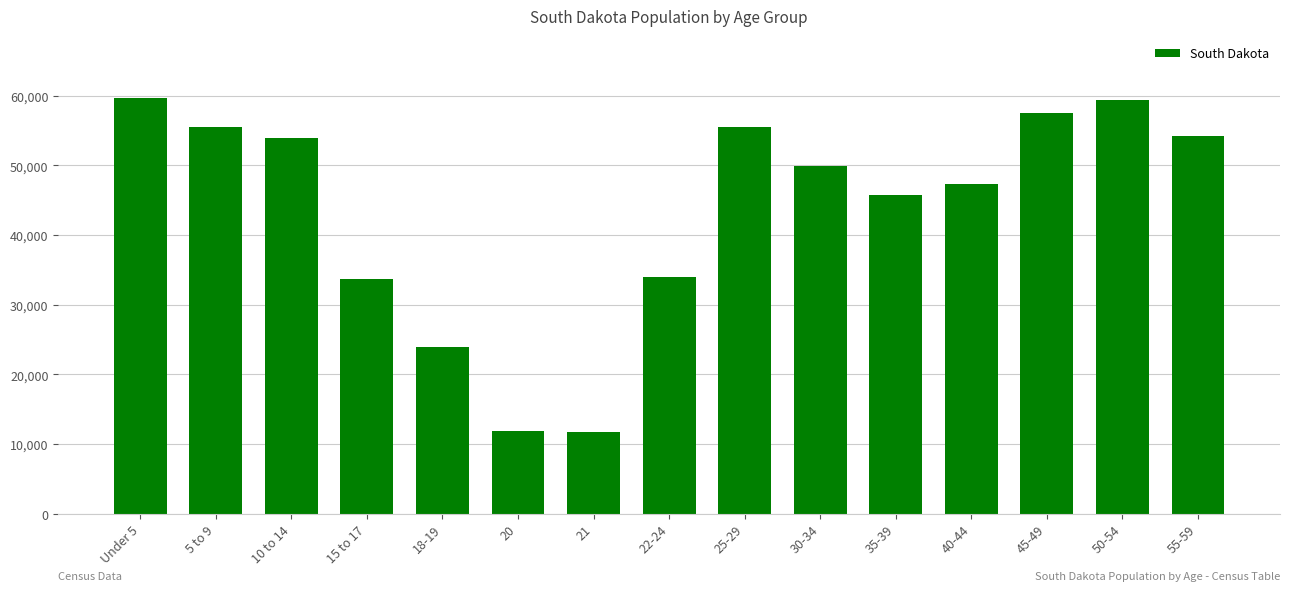

What is the difference between the values at 35-39 and 18-19?

21823